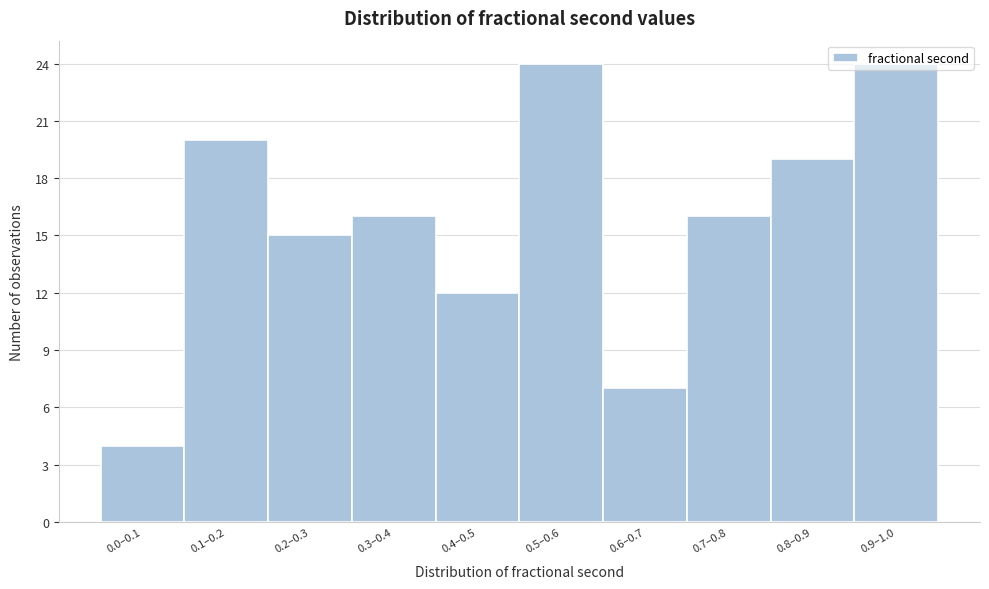

What is the value of the 9th bar from the left?

19